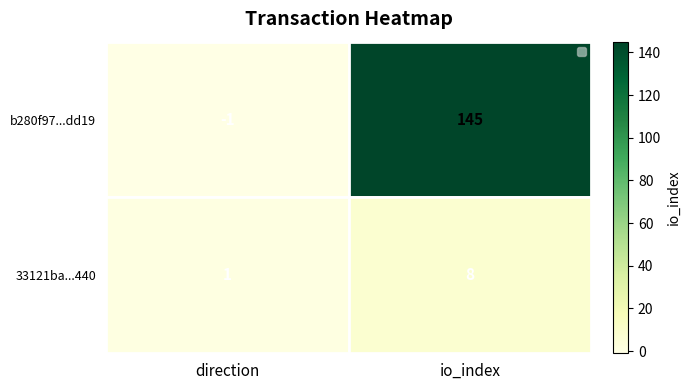

What is the sum of the 33121ba...440 values at io_index and direction?

9